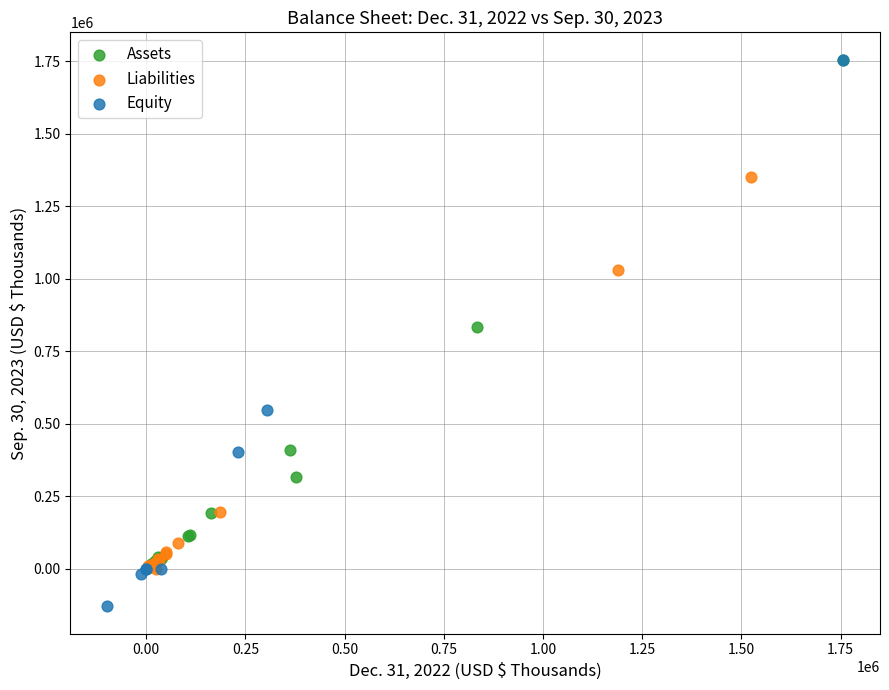

Which series contains the lowest Y value?

Equity